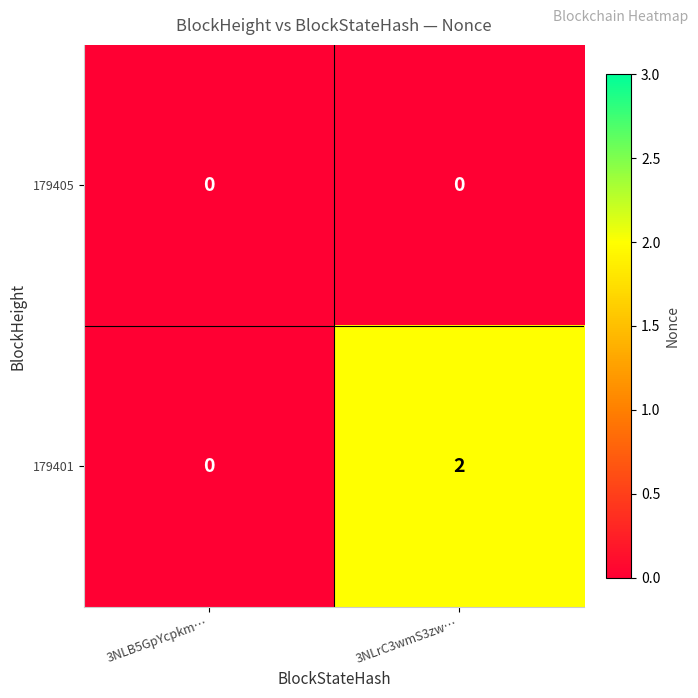

What is the difference between the highest and lowest values at 3NLrC3wmS3zw…?

2